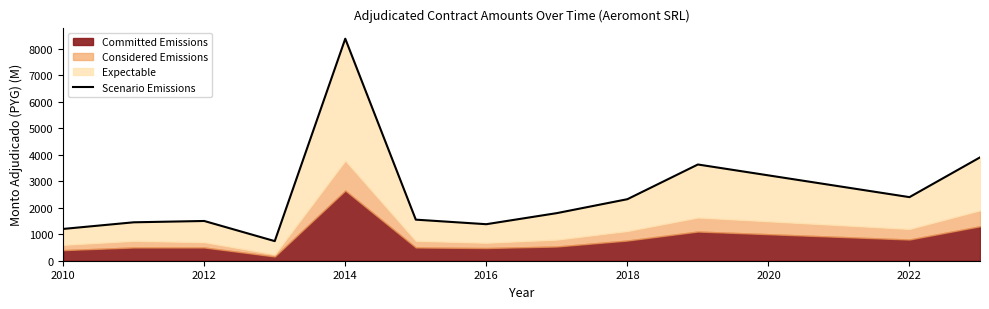

What is the difference between the values at 2014 and 2018?

6057.3